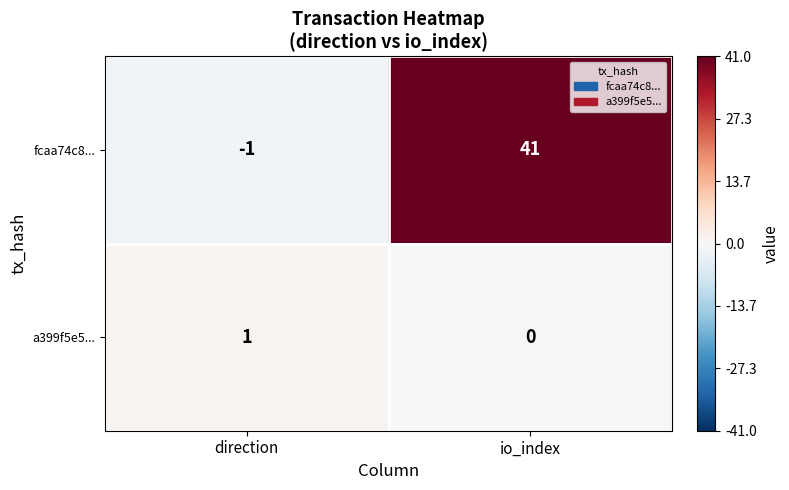

Rank the series at io_index from lowest to highest value.

a399f5e5..., fcaa74c8...